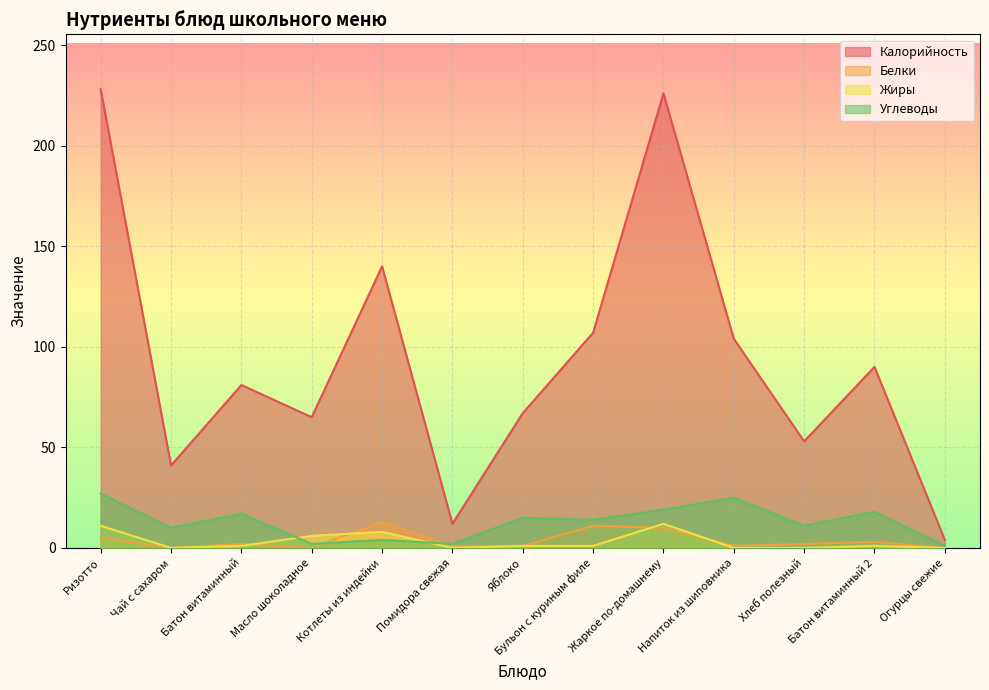

How many data points does each series have?

13